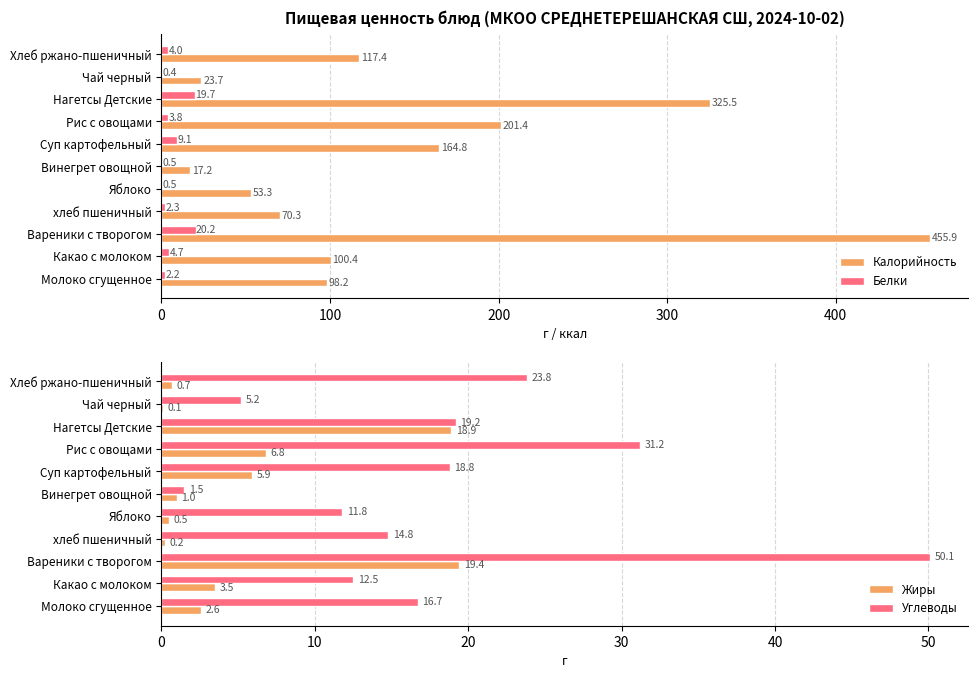

What is the sum of the Калорийность values at Суп картофельный and Винегрет овощной?

182.0